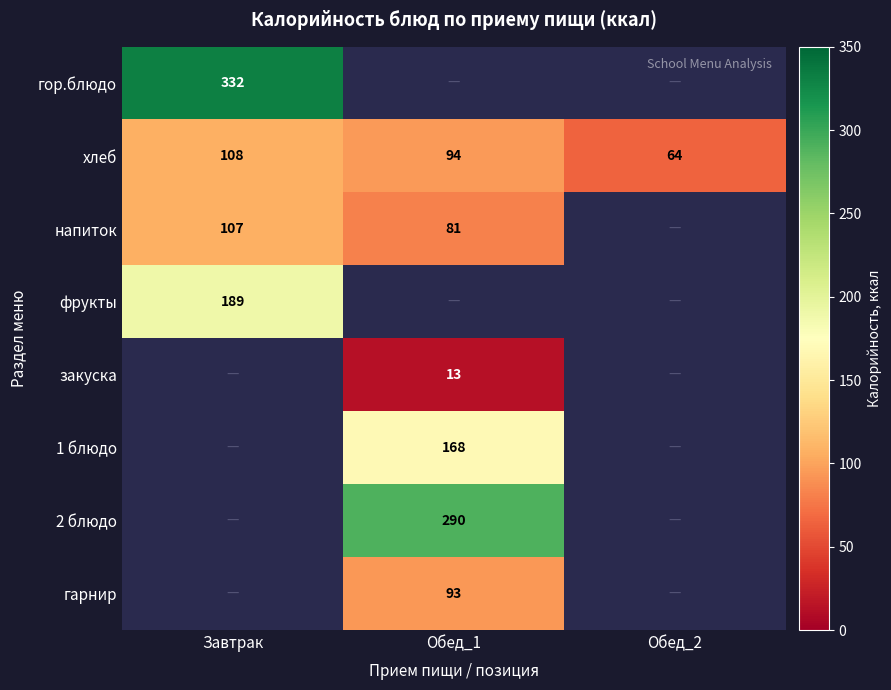

The 2 блюдо series shows 290 at Обед_1. True or false?

True